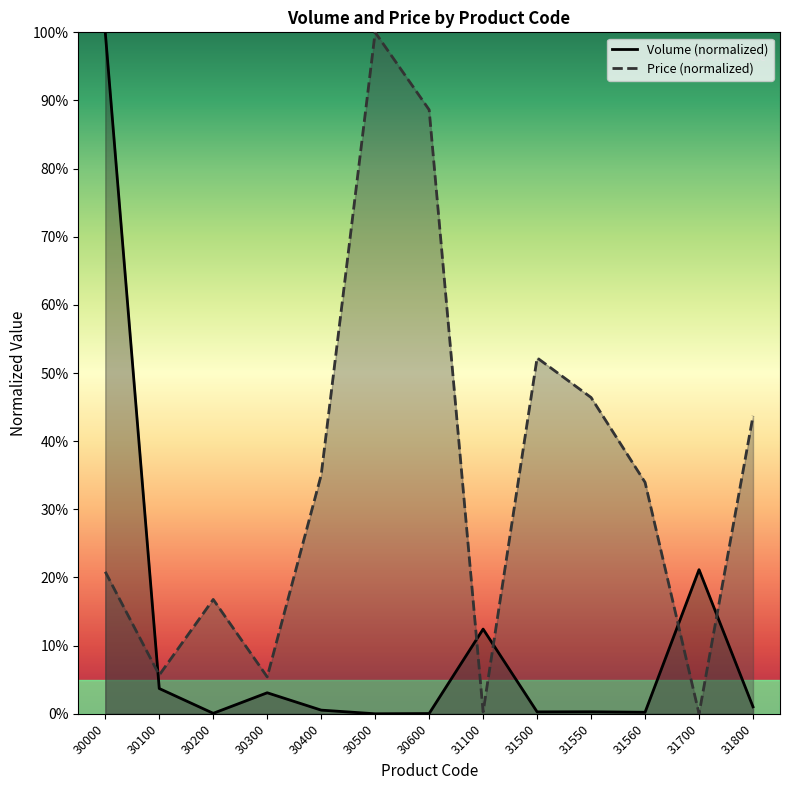

At which label is Volume closest to 50?

31700